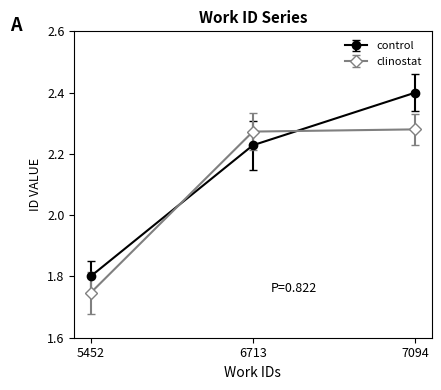

Which series has the largest total across all categories?

control